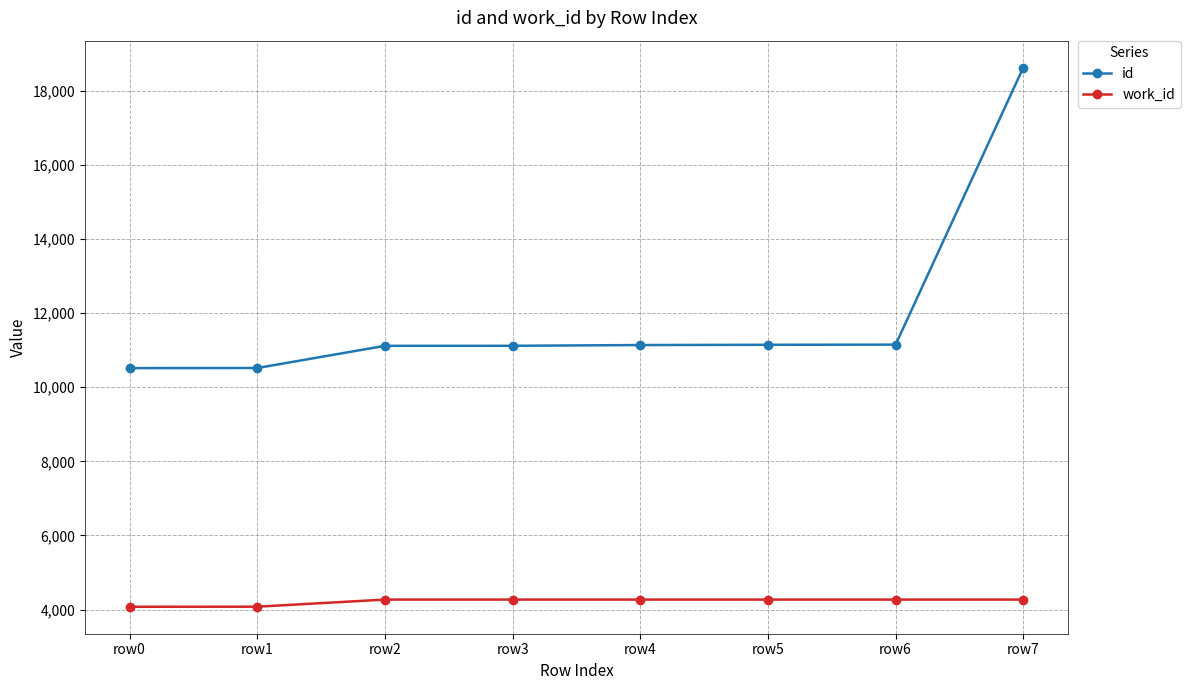

True or false: work_id and id intersect in this chart.

False